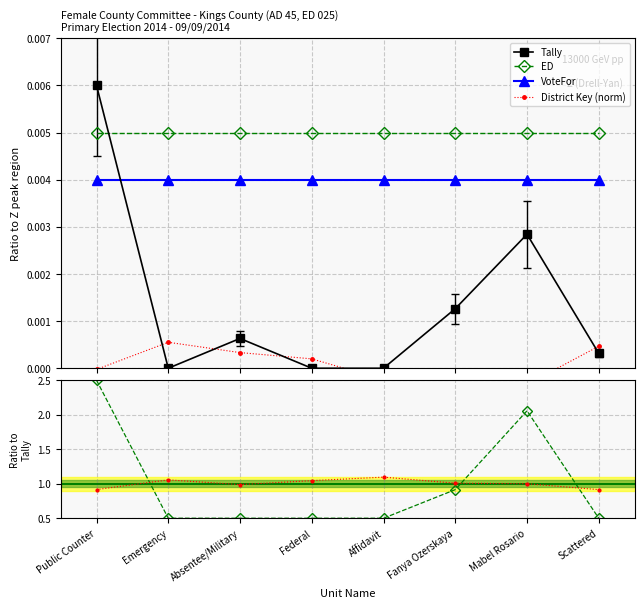

Read the District Key (norm) value at Mabel Rosario.

1.0